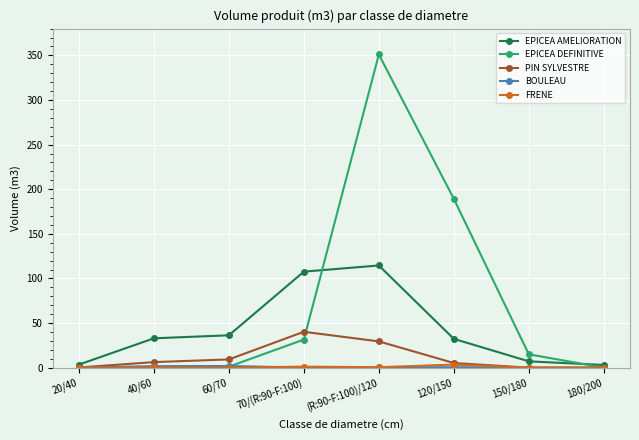

What is the maximum value shown in the chart?

351.0